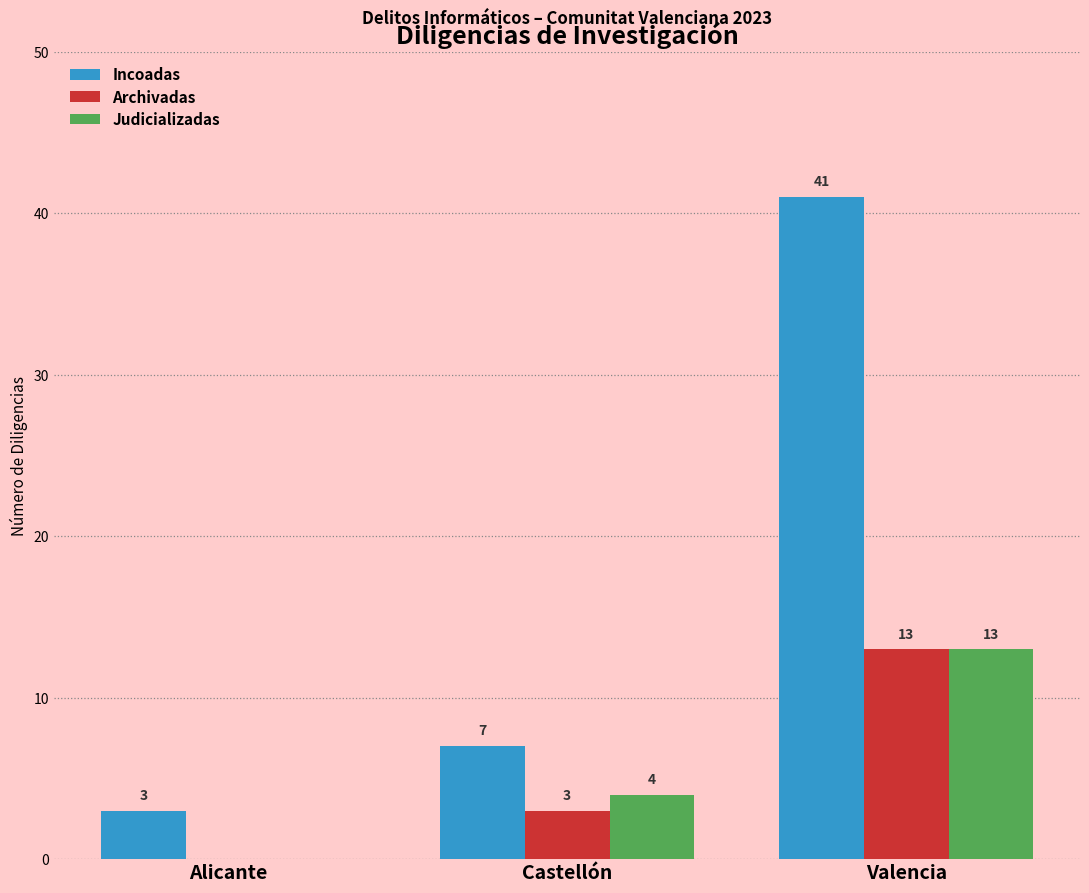

What is the maximum value shown in the chart?

41